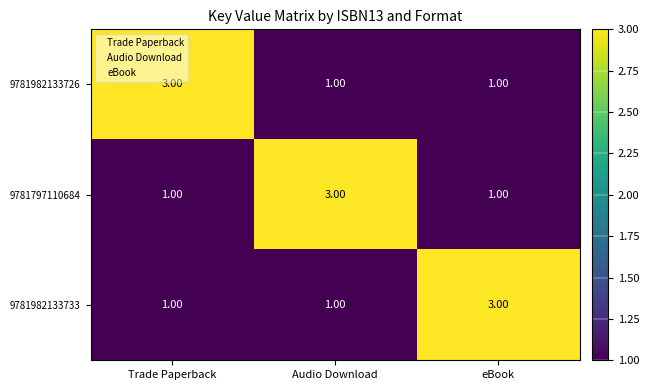

What is the sum of all 9781982133726 values?

5